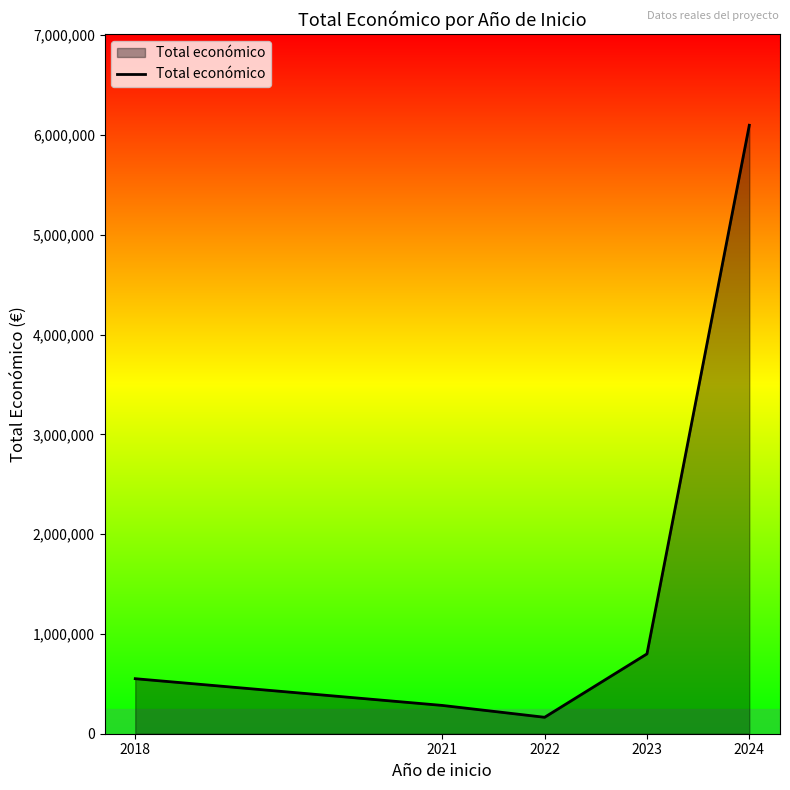

Is it true that the value at 2024 is 2754503?

False